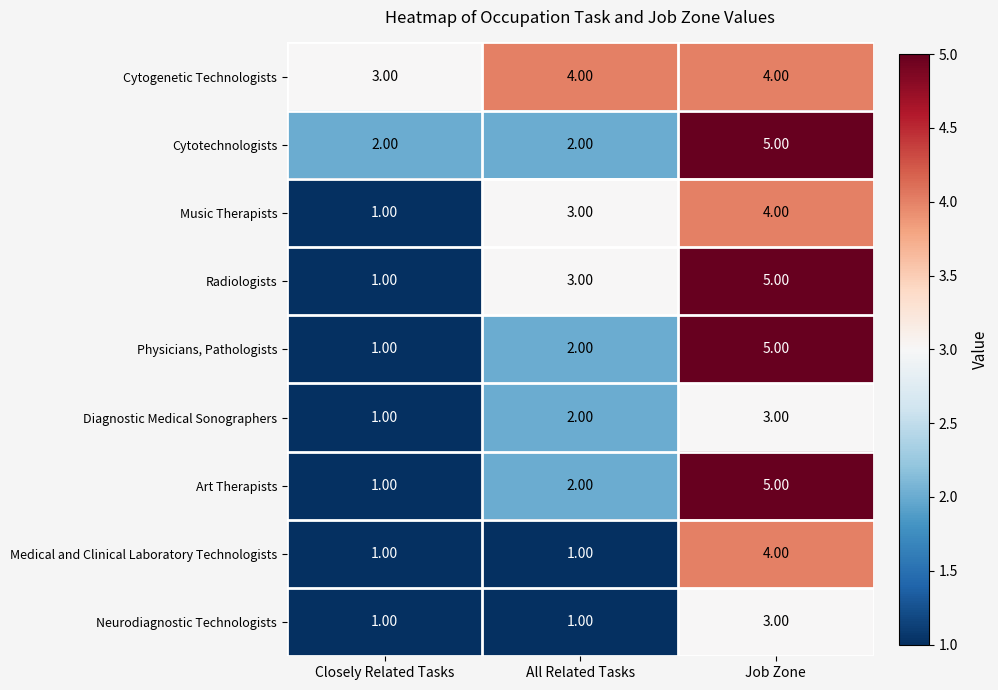

What is the average value of the Cytotechnologists series?

3